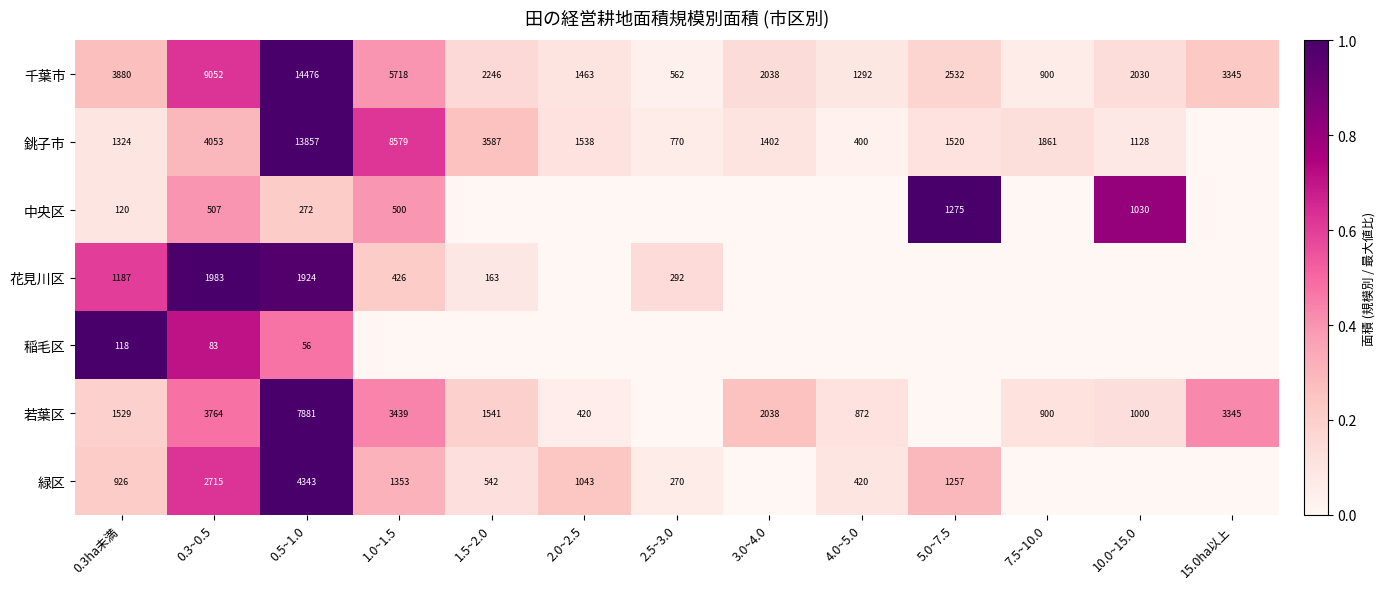

The value of 花見川区 at 0.5~1.0 is 1137. True or false?

False